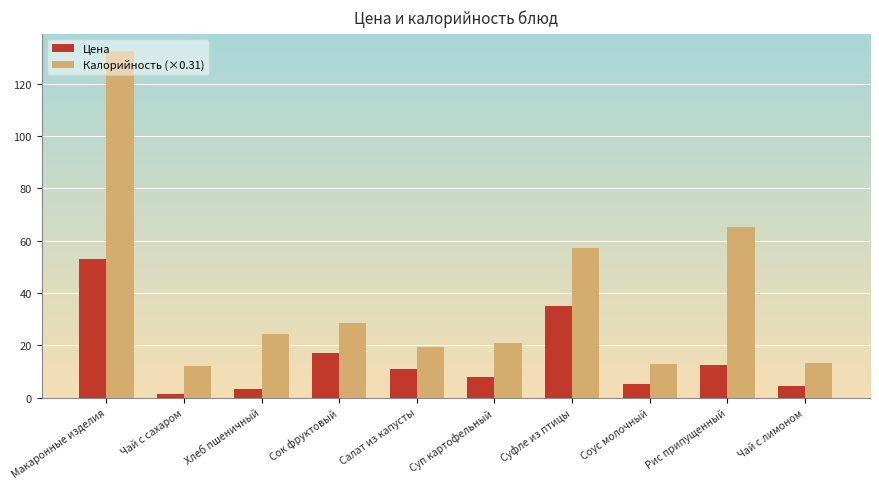

What is the maximum value for Калорийность (×0.31)?

132.5